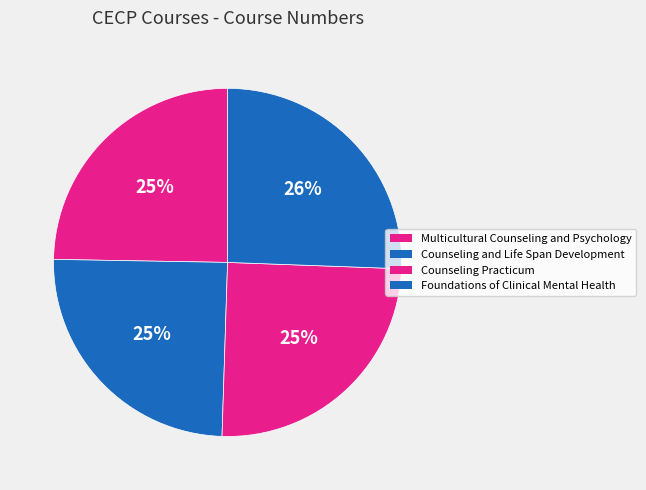

What percentage is NOT represented by Counseling Practicum?

75.1%